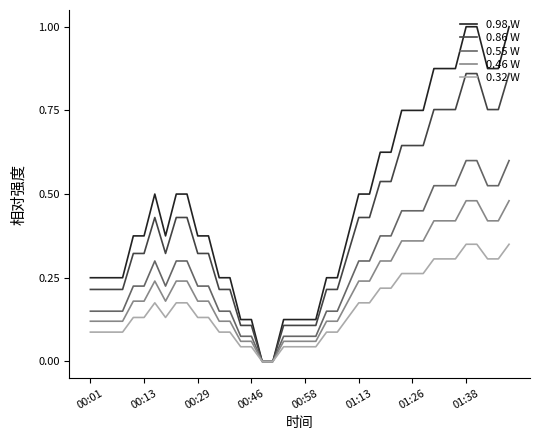

Which series has the largest range (max minus min)?

0.98 W